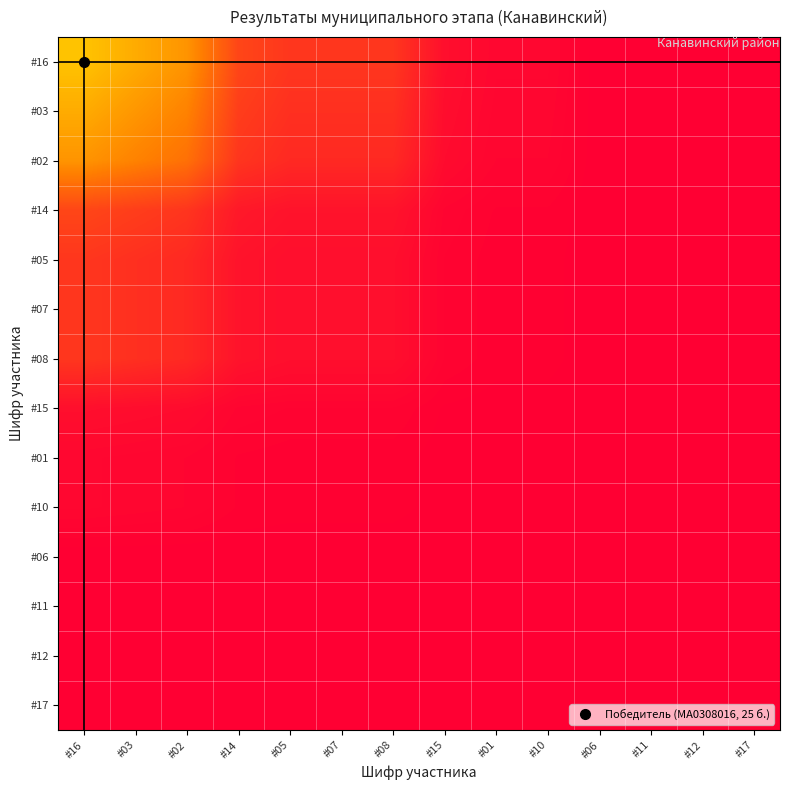

Reading left to right, list all the values displayed in this chart.

#16: #16=0.5	#03=0.4	#02=0.4	#14=0.2	#05=0.1	#07=0.1	#08=0.1	#15=0.0	#01=0.0	#10=0.0	#06=0.0	#11=0.0	#12=0.0	#17=0.0
#03: #16=0.4	#03=0.4	#02=0.3	#14=0.2	#05=0.1	#07=0.1	#08=0.1	#15=0.0	#01=0.0	#10=0.0	#06=0.0	#11=0.0	#12=0.0	#17=0.0
#02: #16=0.4	#03=0.3	#02=0.3	#14=0.1	#05=0.1	#07=0.1	#08=0.1	#15=0.0	#01=0.0	#10=0.0	#06=0.0	#11=0.0	#12=0.0	#17=0.0
#14: #16=0.2	#03=0.2	#02=0.1	#14=0.1	#05=0.1	#07=0.1	#08=0.1	#15=0.0	#01=0.0	#10=0.0	#06=0.0	#11=0.0	#12=0.0	#17=0.0
#05: #16=0.1	#03=0.1	#02=0.1	#14=0.1	#05=0.0	#07=0.0	#08=0.0	#15=0.0	#01=0.0	#10=0.0	#06=0.0	#11=0.0	#12=0.0	#17=0.0
#07: #16=0.1	#03=0.1	#02=0.1	#14=0.1	#05=0.0	#07=0.0	#08=0.0	#15=0.0	#01=0.0	#10=0.0	#06=0.0	#11=0.0	#12=0.0	#17=0.0
#08: #16=0.1	#03=0.1	#02=0.1	#14=0.1	#05=0.0	#07=0.0	#08=0.0	#15=0.0	#01=0.0	#10=0.0	#06=0.0	#11=0.0	#12=0.0	#17=0.0
#15: #16=0.0	#03=0.0	#02=0.0	#14=0.0	#05=0.0	#07=0.0	#08=0.0	#15=0.0	#01=0.0	#10=0.0	#06=0.0	#11=0.0	#12=0.0	#17=0.0
#01: #16=0.0	#03=0.0	#02=0.0	#14=0.0	#05=0.0	#07=0.0	#08=0.0	#15=0.0	#01=0.0	#10=0.0	#06=0.0	#11=0.0	#12=0.0	#17=0.0
#10: #16=0.0	#03=0.0	#02=0.0	#14=0.0	#05=0.0	#07=0.0	#08=0.0	#15=0.0	#01=0.0	#10=0.0	#06=0.0	#11=0.0	#12=0.0	#17=0.0
#06: #16=0.0	#03=0.0	#02=0.0	#14=0.0	#05=0.0	#07=0.0	#08=0.0	#15=0.0	#01=0.0	#10=0.0	#06=0.0	#11=0.0	#12=0.0	#17=0.0
#11: #16=0.0	#03=0.0	#02=0.0	#14=0.0	#05=0.0	#07=0.0	#08=0.0	#15=0.0	#01=0.0	#10=0.0	#06=0.0	#11=0.0	#12=0.0	#17=0.0
#12: #16=0.0	#03=0.0	#02=0.0	#14=0.0	#05=0.0	#07=0.0	#08=0.0	#15=0.0	#01=0.0	#10=0.0	#06=0.0	#11=0.0	#12=0.0	#17=0.0
#17: #16=0.0	#03=0.0	#02=0.0	#14=0.0	#05=0.0	#07=0.0	#08=0.0	#15=0.0	#01=0.0	#10=0.0	#06=0.0	#11=0.0	#12=0.0	#17=0.0